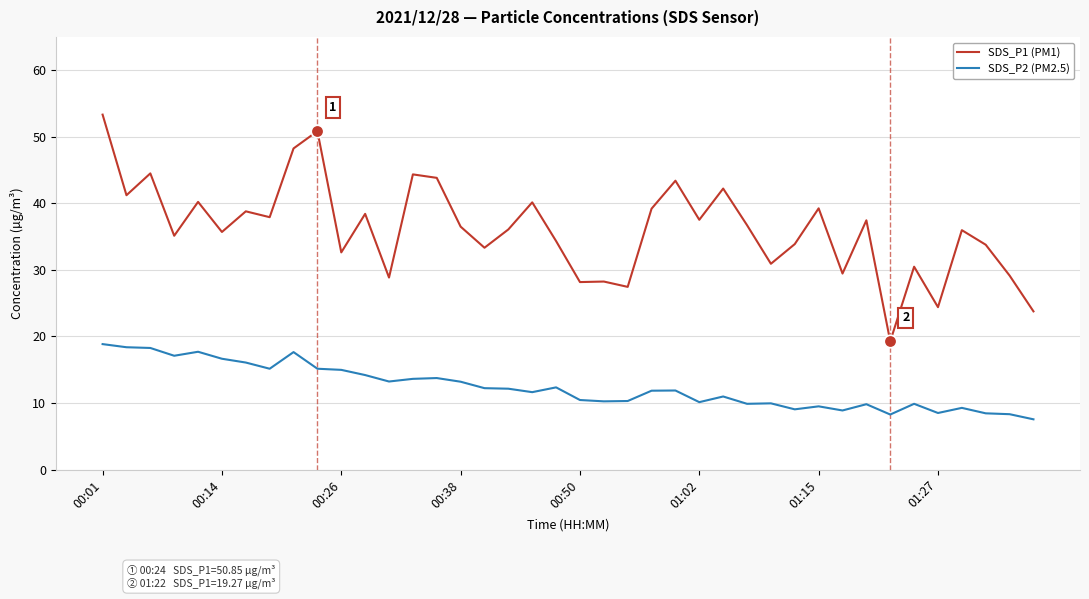

What is the difference between the maximum and minimum values in the SDS_P2 (PM2.5) series?

11.3